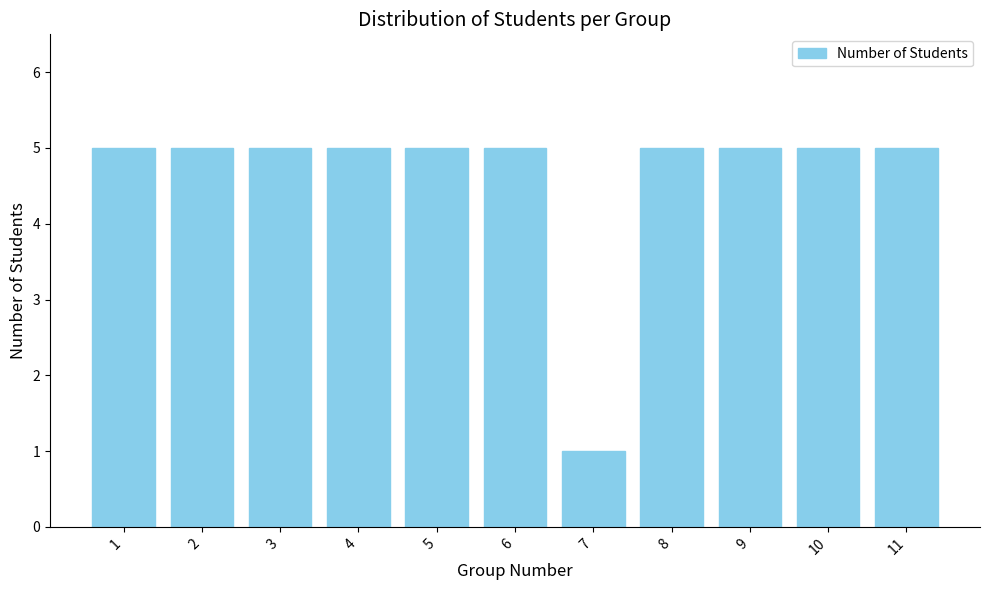

Reading left to right, transcribe all the data shown in this chart.

1=5	2=5	3=5	4=5	5=5	6=5	7=1	8=5	9=5	10=5	11=5